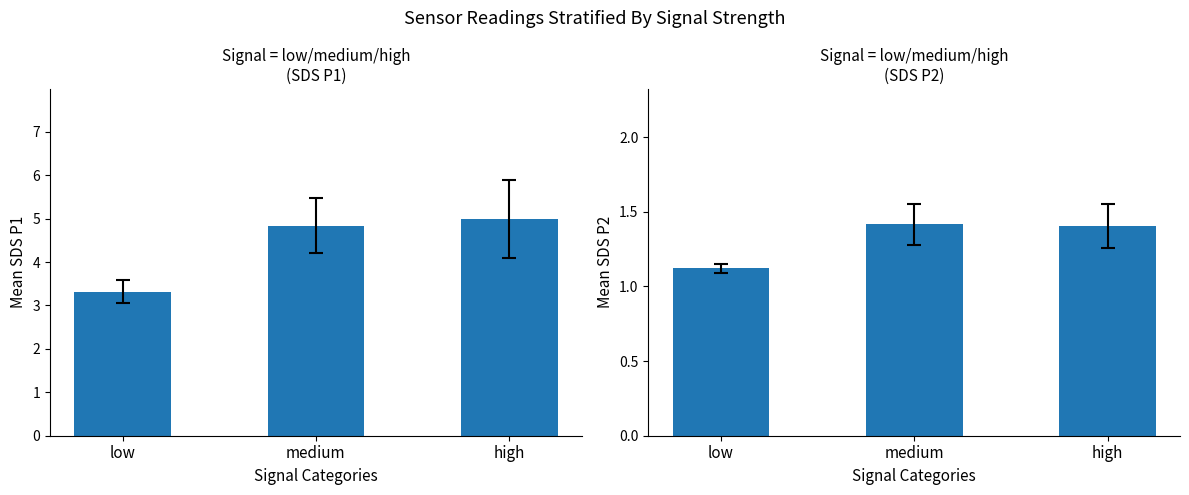

The value of SDS_P1 at medium is 4.8. True or false?

True